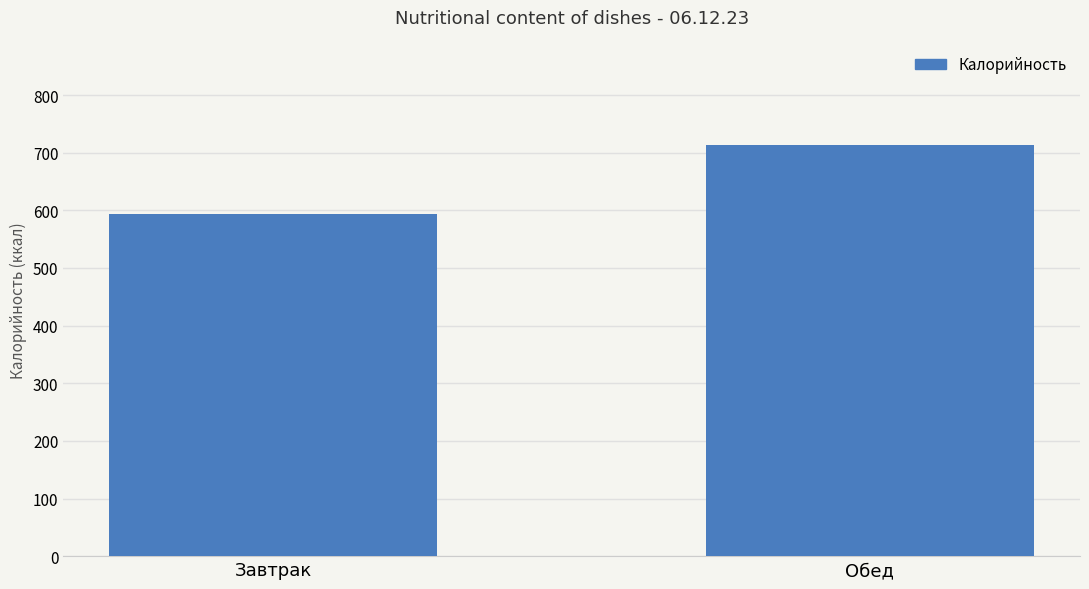

What is the average value?

653